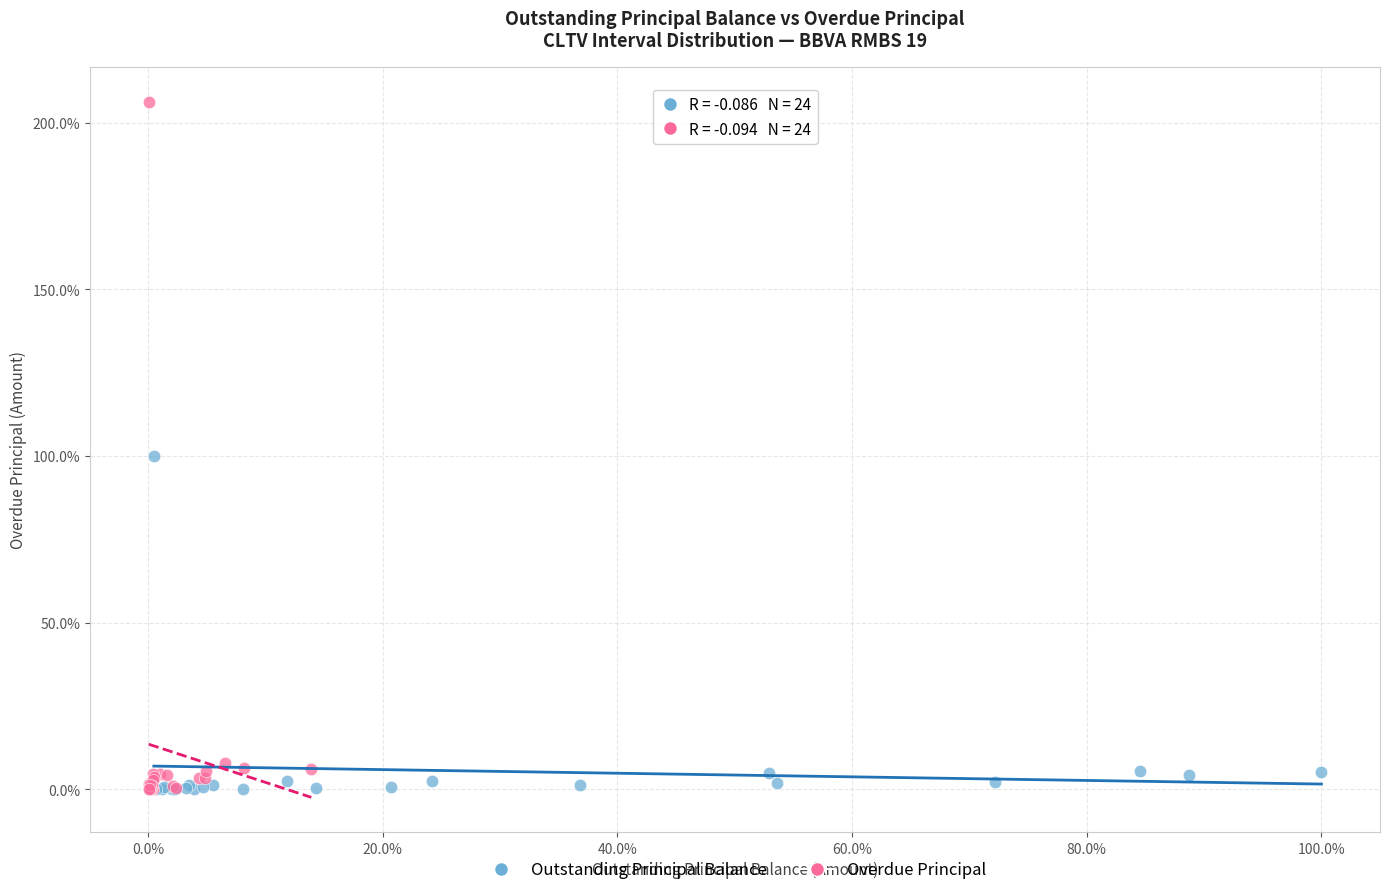

What are all the series names shown in the legend?

Outstanding Principal Balance, Overdue Principal